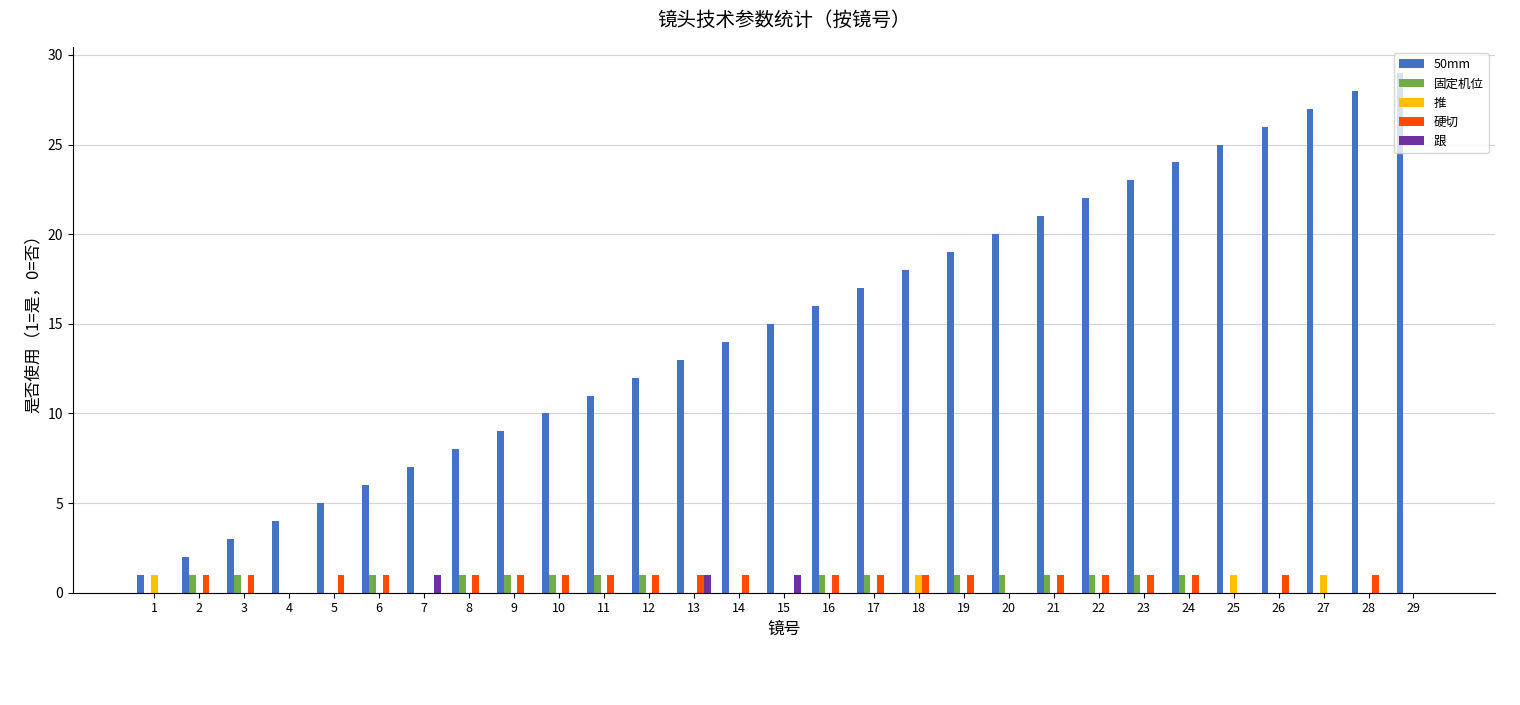

Reading left to right, extract all data points from this chart.

50mm: 1=1	2=2	3=3	4=4	5=5	6=6	7=7	8=8	9=9	10=10	11=11	12=12	13=13	14=14	15=15	16=16	17=17	18=18	19=19	20=20	21=21	22=22	23=23	24=24	25=25	26=26	27=27	28=28	29=29
固定机位: 1=0	2=1	3=1	4=0	5=0	6=1	7=0	8=1	9=1	10=1	11=1	12=1	13=0	14=0	15=0	16=1	17=1	18=0	19=1	20=1	21=1	22=1	23=1	24=1	25=0	26=0	27=0	28=0	29=0
推: 1=1	2=0	3=0	4=0	5=0	6=0	7=0	8=0	9=0	10=0	11=0	12=0	13=0	14=0	15=0	16=0	17=0	18=1	19=0	20=0	21=0	22=0	23=0	24=0	25=1	26=0	27=1	28=0	29=0
硬切: 1=0	2=1	3=1	4=0	5=1	6=1	7=0	8=1	9=1	10=1	11=1	12=1	13=1	14=1	15=0	16=1	17=1	18=1	19=1	20=0	21=1	22=1	23=1	24=1	25=0	26=1	27=0	28=1	29=0
跟: 1=0	2=0	3=0	4=0	5=0	6=0	7=1	8=0	9=0	10=0	11=0	12=0	13=1	14=0	15=1	16=0	17=0	18=0	19=0	20=0	21=0	22=0	23=0	24=0	25=0	26=0	27=0	28=0	29=0